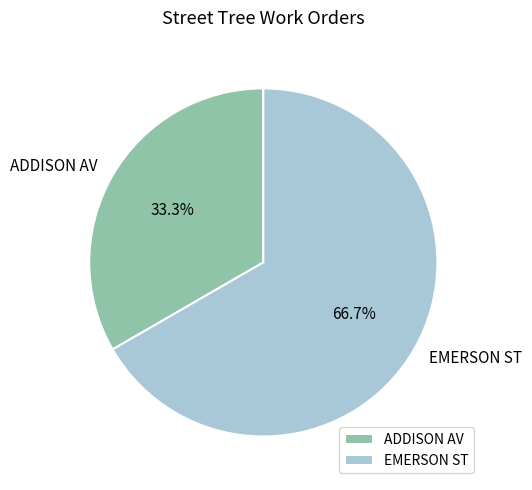

To the nearest percent, what percentage of the pie is EMERSON ST?

67%